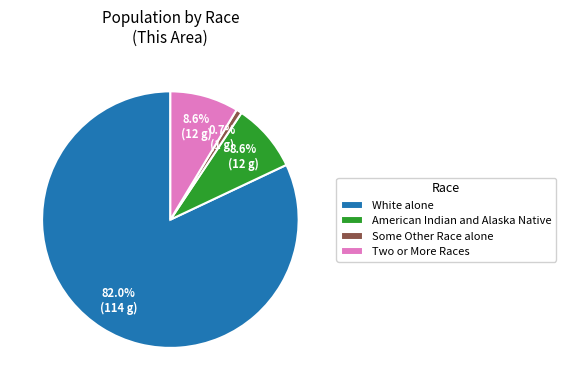

What percentage is NOT represented by Two or More Races?

91.4%